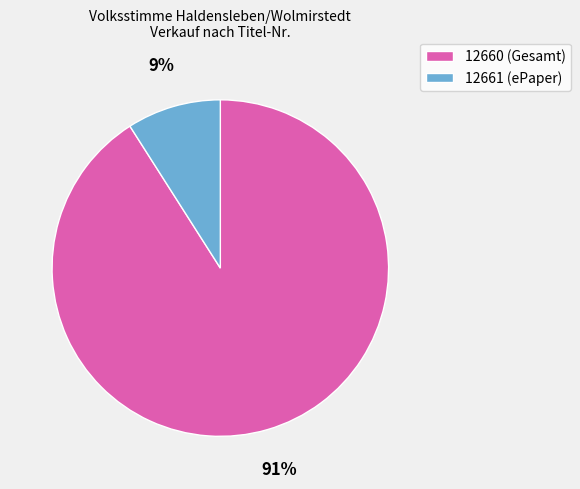

Combined, do 12660 and 12661 account for over 50%?

Yes